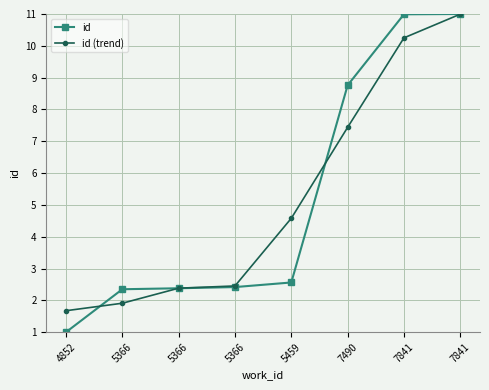

At which label is id (trend) closest to 6?

5459